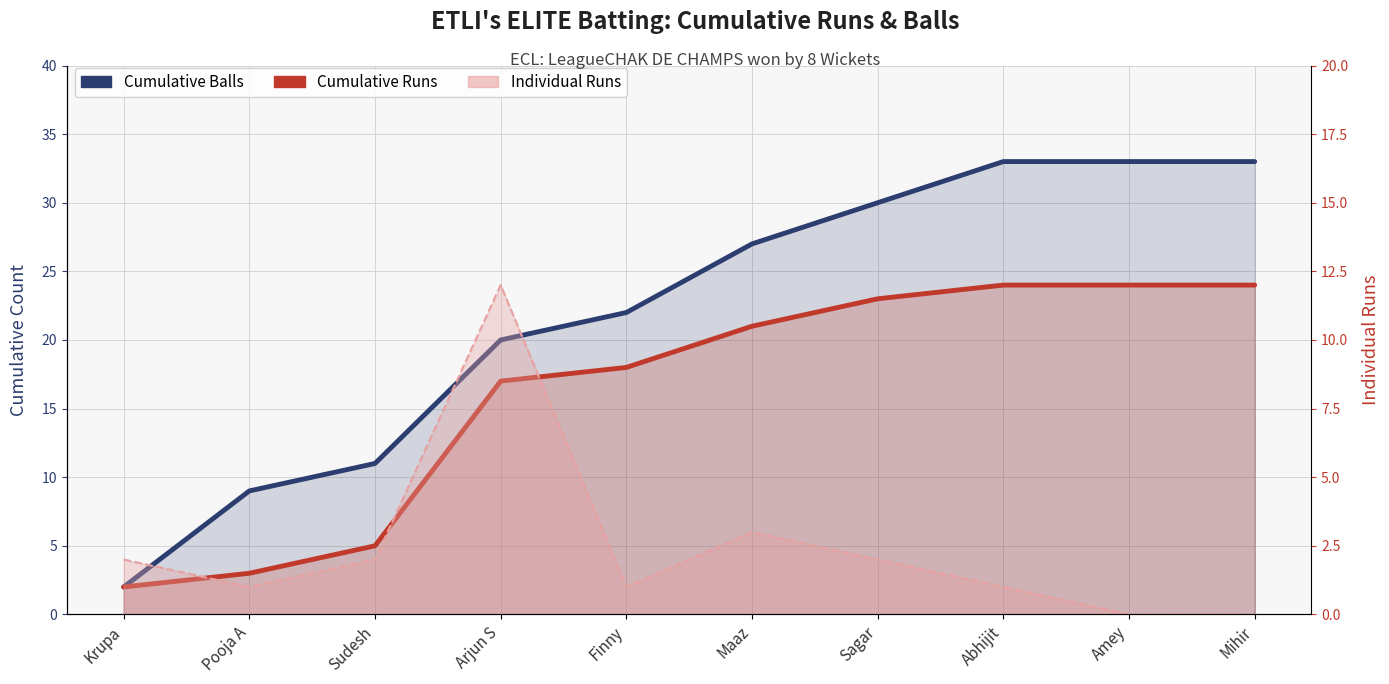

Between Pooja A and Sagar, which series saw the biggest shift?

Cumulative Balls